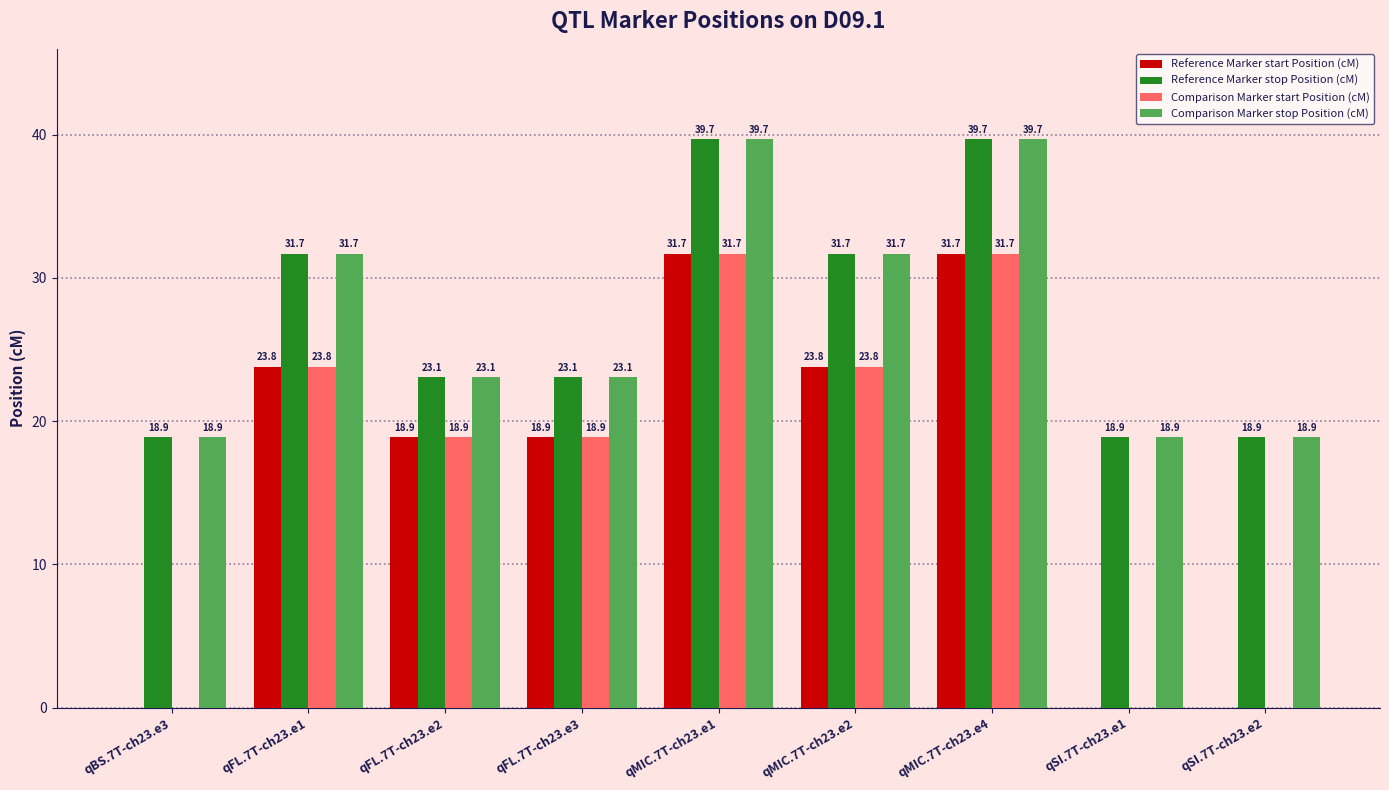

How many values in the Comparison Marker stop Position (cM) series exceed 23?

6